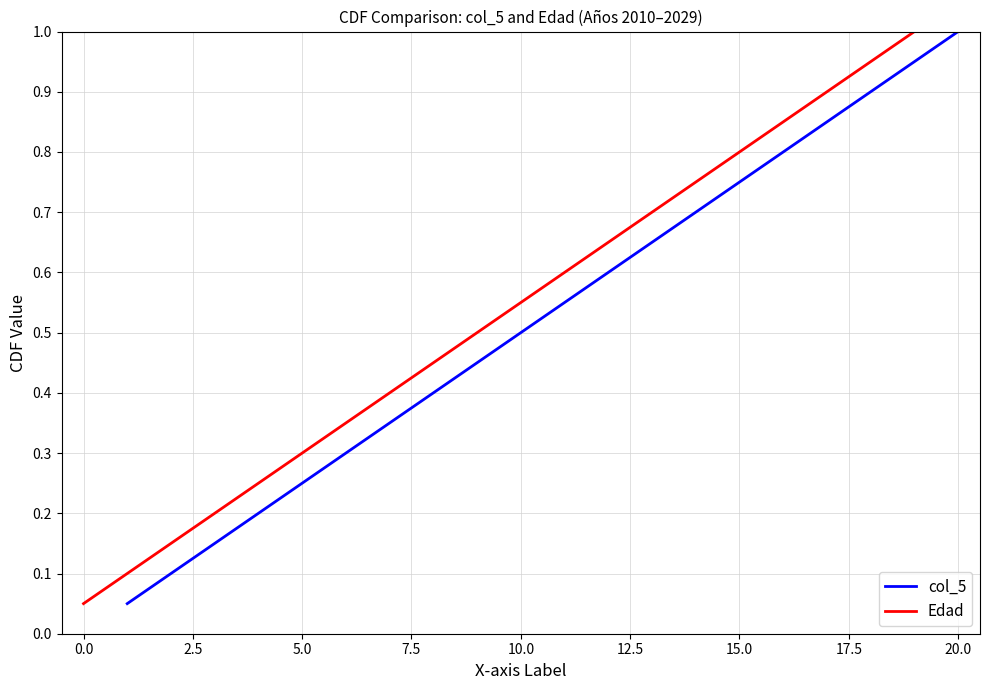

What are all the series names shown in the legend?

col_5, Edad